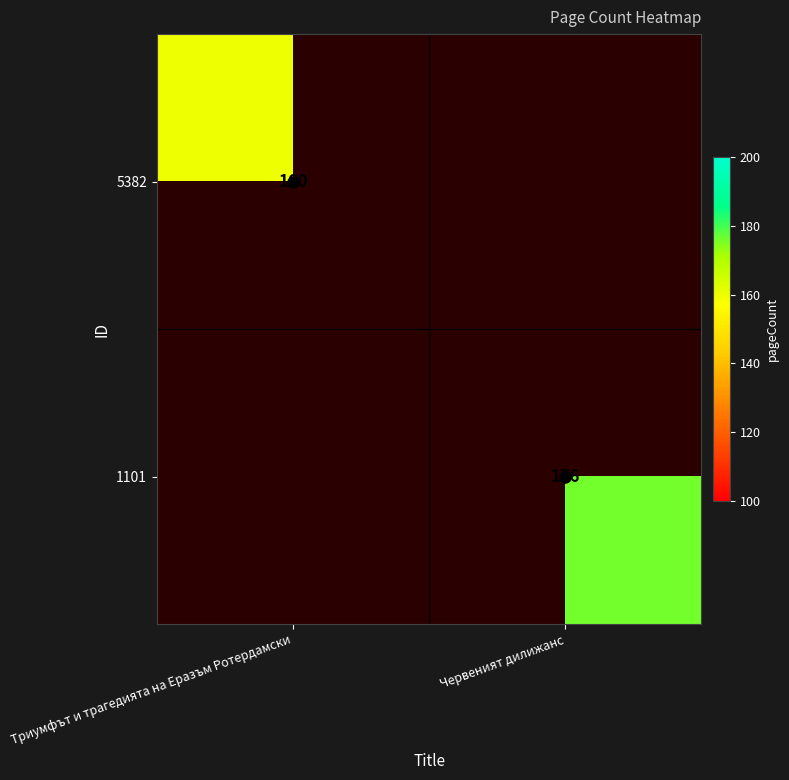

Is it true that 1101 equals 271.9 at Червеният дилижанс?

False